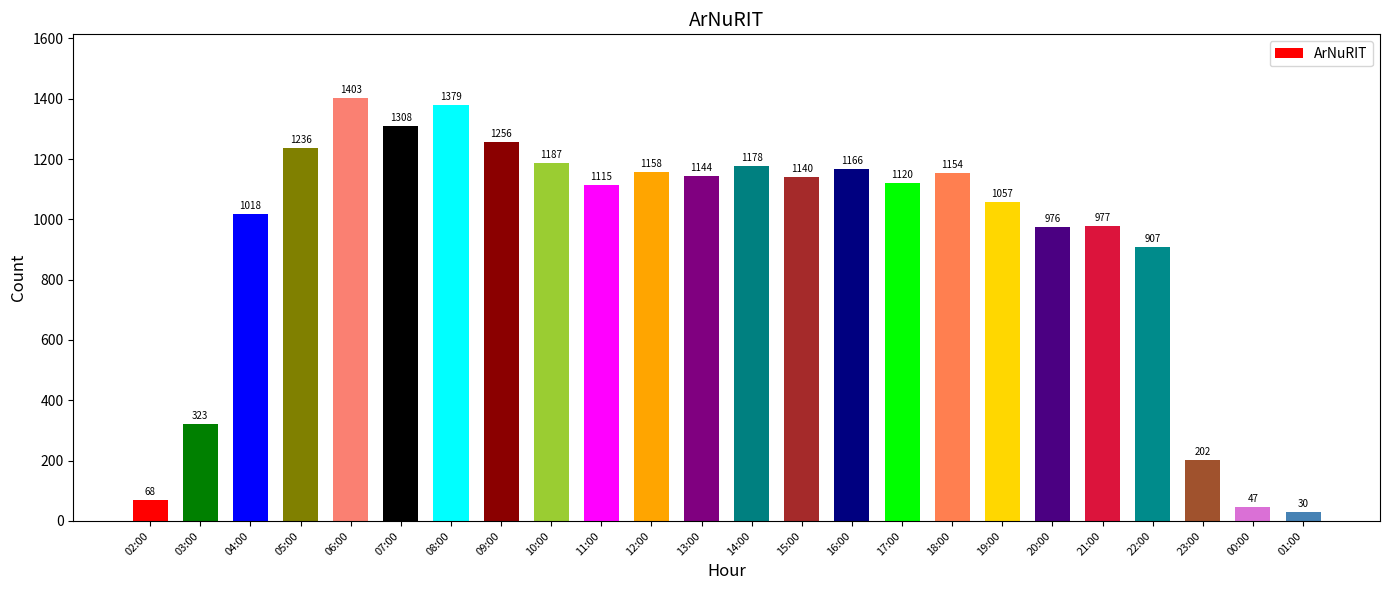

List the labels in order of value, largest first.

06:00, 08:00, 07:00, 09:00, 05:00, 10:00, 14:00, 16:00, 12:00, 18:00, 13:00, 15:00, 17:00, 11:00, 19:00, 04:00, 21:00, 20:00, 22:00, 03:00, 23:00, 02:00, 00:00, 01:00